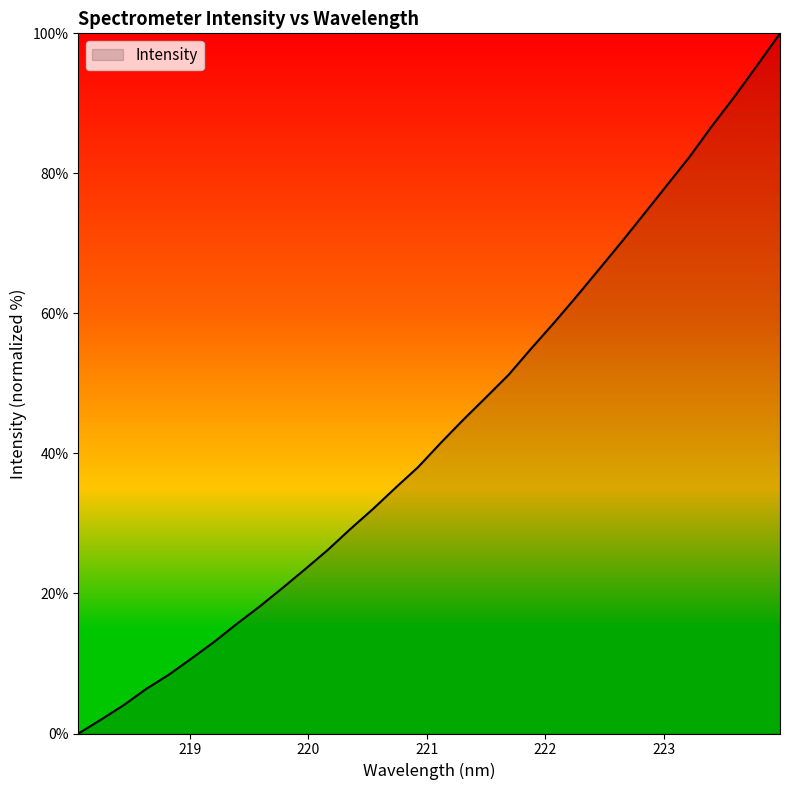

Reading left to right, transcribe all the data shown in this chart.

0.0	2.0	4.1	6.4	8.4	10.7	13.1	15.7	18.1	20.8	23.5	26.2	29.2	32.1	35.1	38.1	41.5	44.8	48.0	51.2	55.0	58.6	62.4	66.3	70.2	74.3	78.3	82.4	86.8	91.0	95.5	100.0